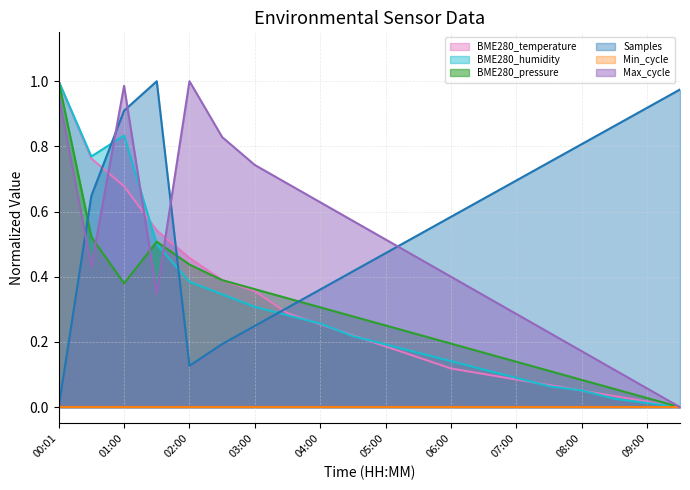

Read the Max_cycle value at 09:00.

0.1